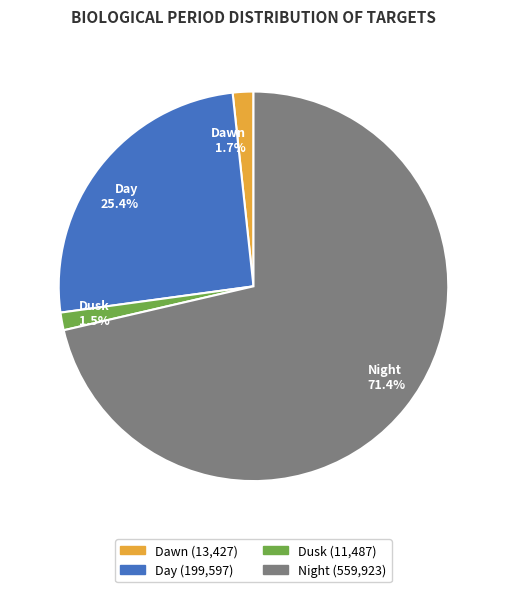

What percentage is the Day slice, to the nearest percent?

25%